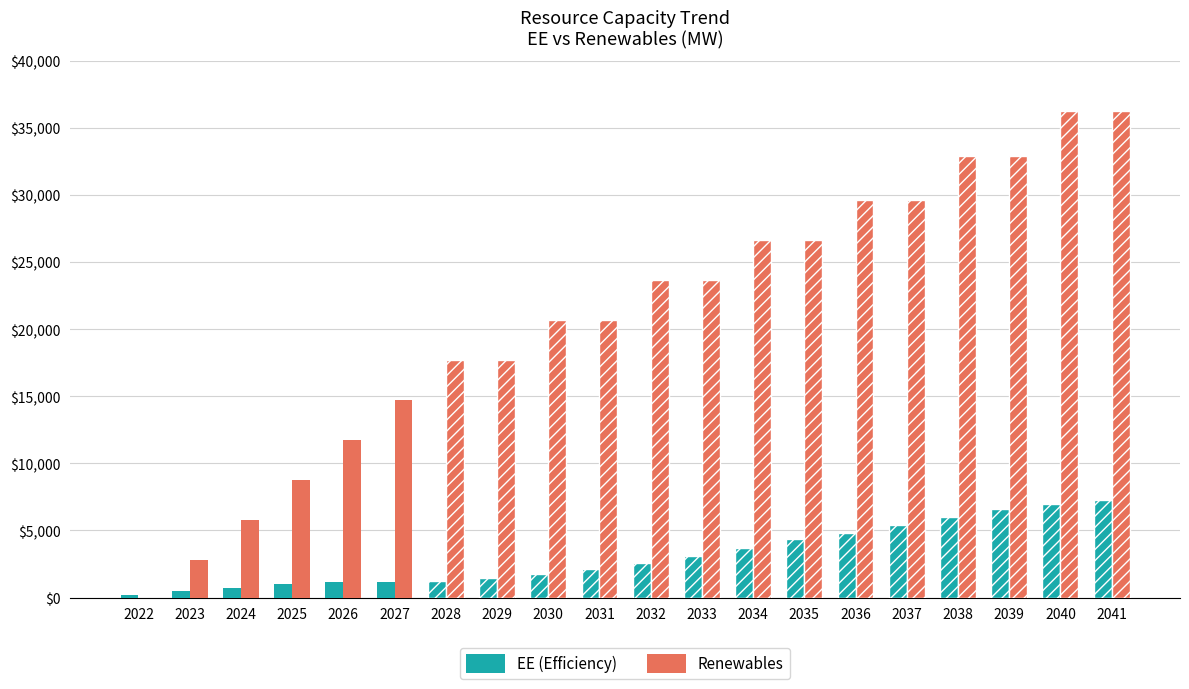

Which series has the largest total across all categories?

Renewables